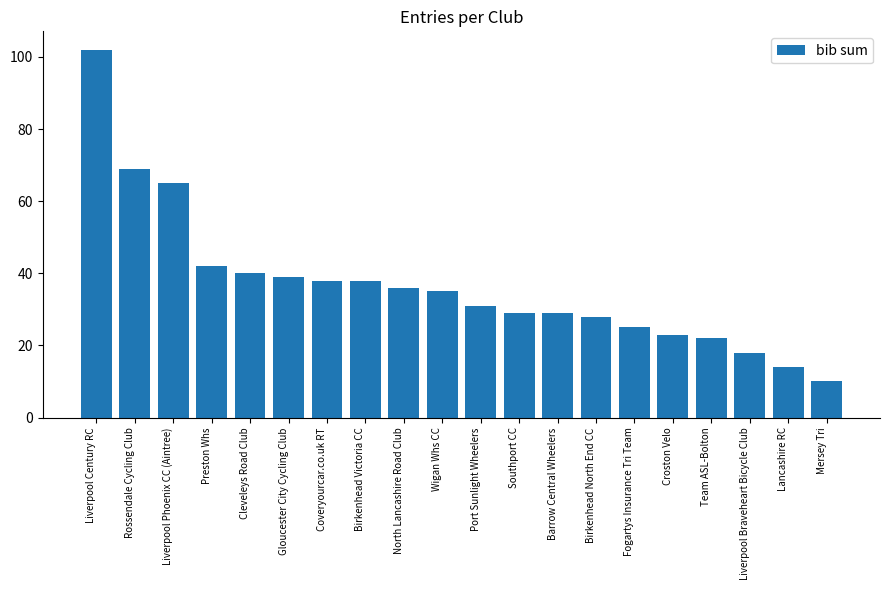

Reading right to left, extract all data points from this chart.

10	14	18	22	23	25	28	29	29	31	35	36	38	38	39	40	42	65	69	102